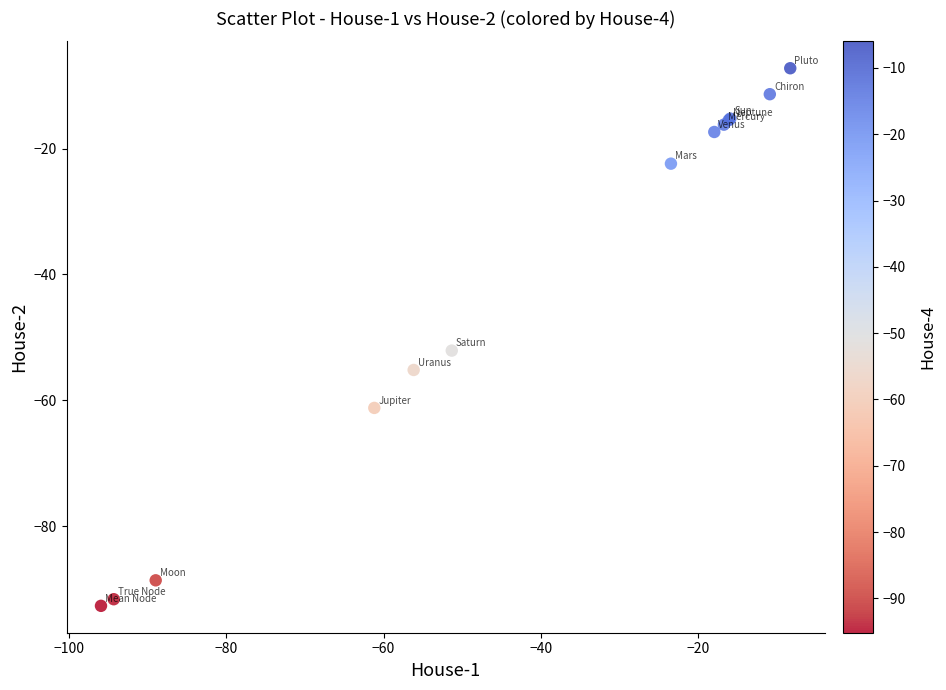

What Y value in the scatter plot is closest to -49?

-52.1